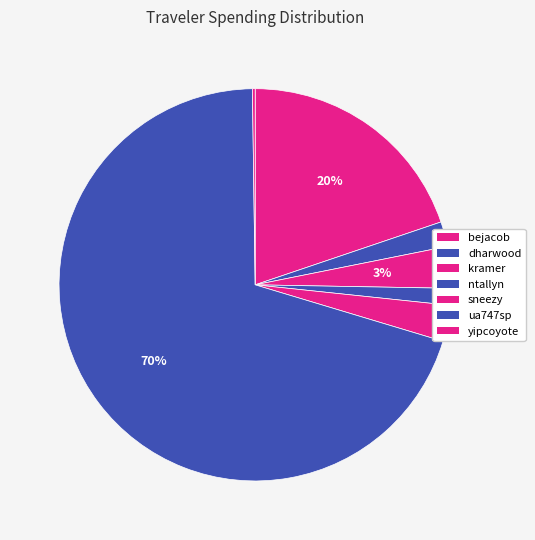

What percentage do ua747sp and bejacob together represent?

89.9%